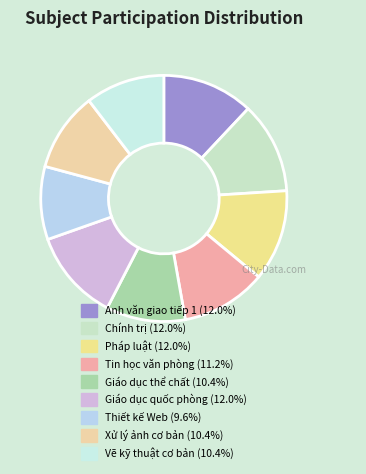

How many slices are in this pie chart?

9